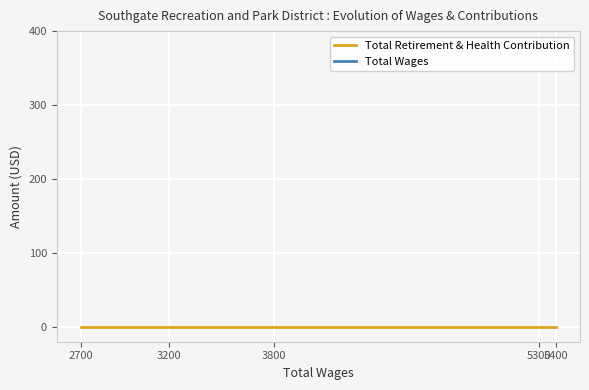

True or false: Total Retirement & Health Contribution has more than 1 interior local peaks.

False